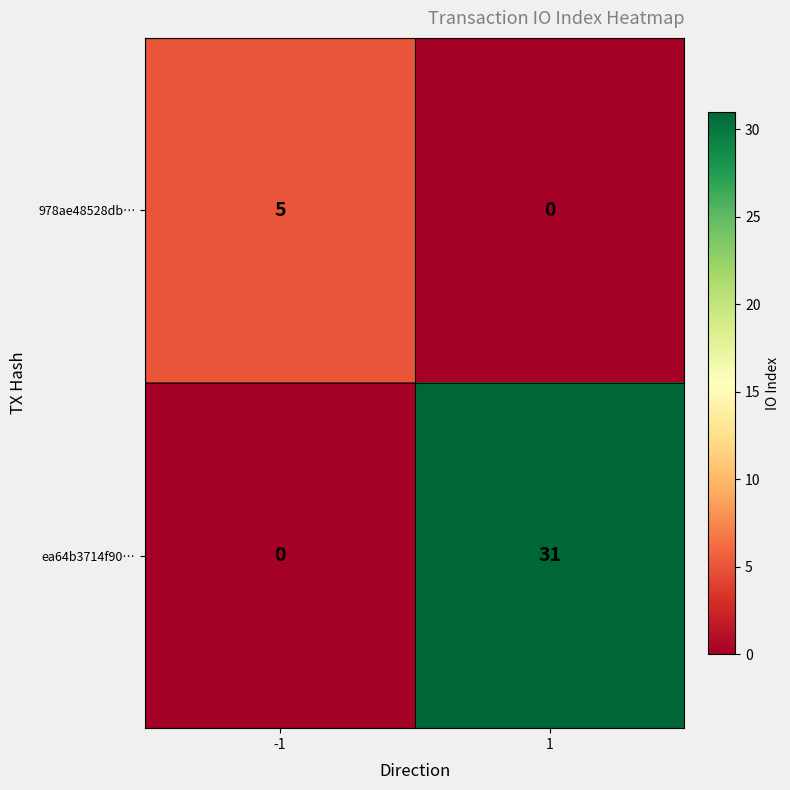

What is the difference between the highest and lowest values at -1?

5